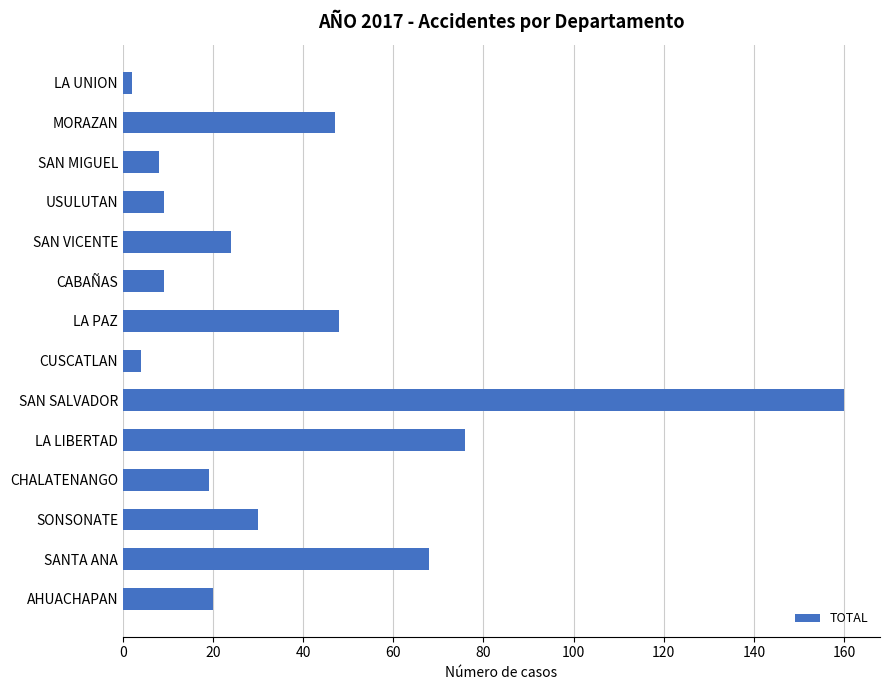

What is the maximum value shown in the chart?

160